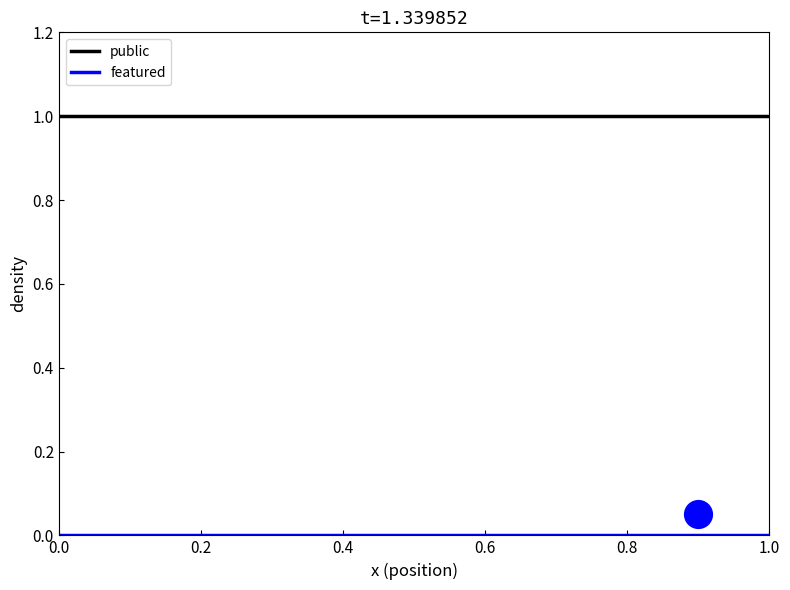

At how many categories does at least one series exceed 0?

14